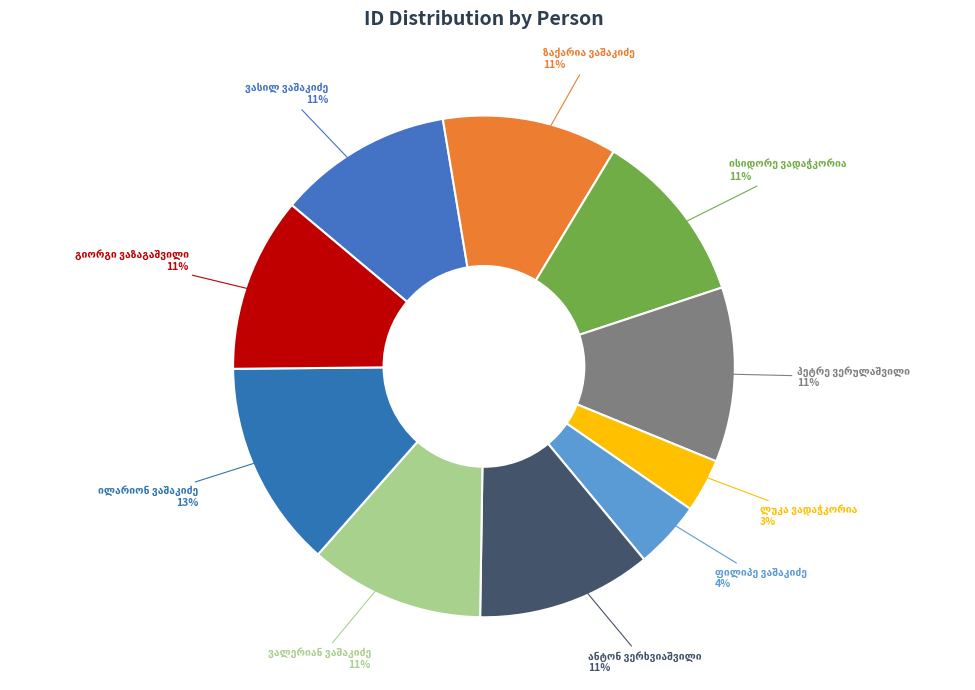

Is there any slice that represents more than half of the pie?

No